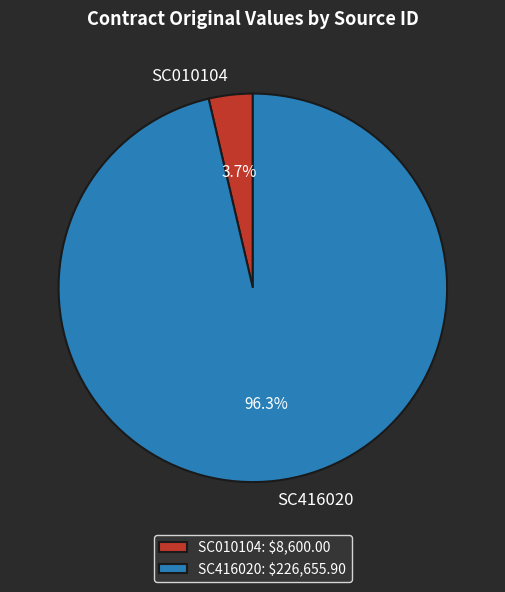

Do SC416020 and SC010104 together represent more than half of the pie?

Yes